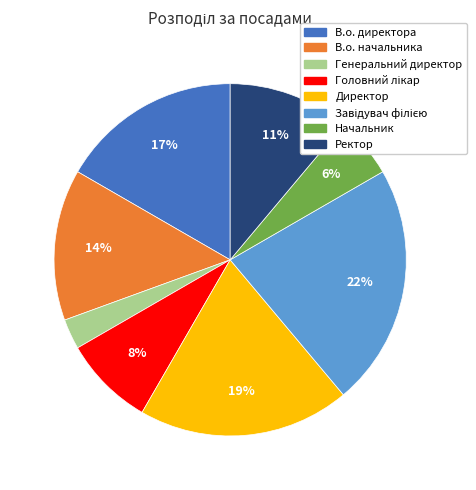

Is it true that Генеральний директор is 10% of the pie?

False